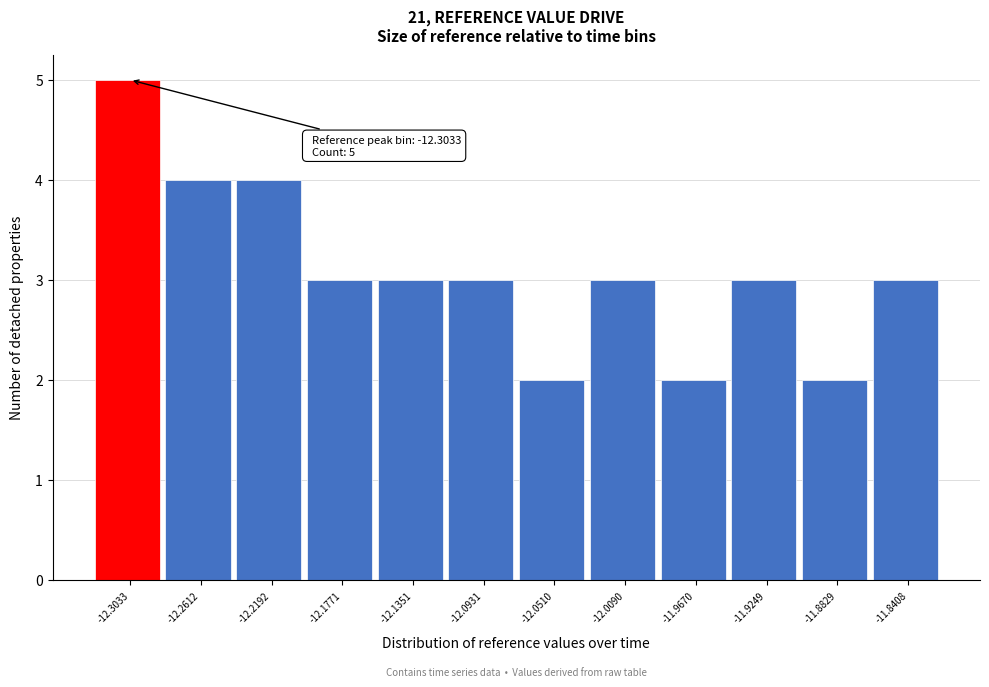

Reading right to left, list all the values displayed in this chart.

3	2	3	2	3	2	3	3	3	4	4	5